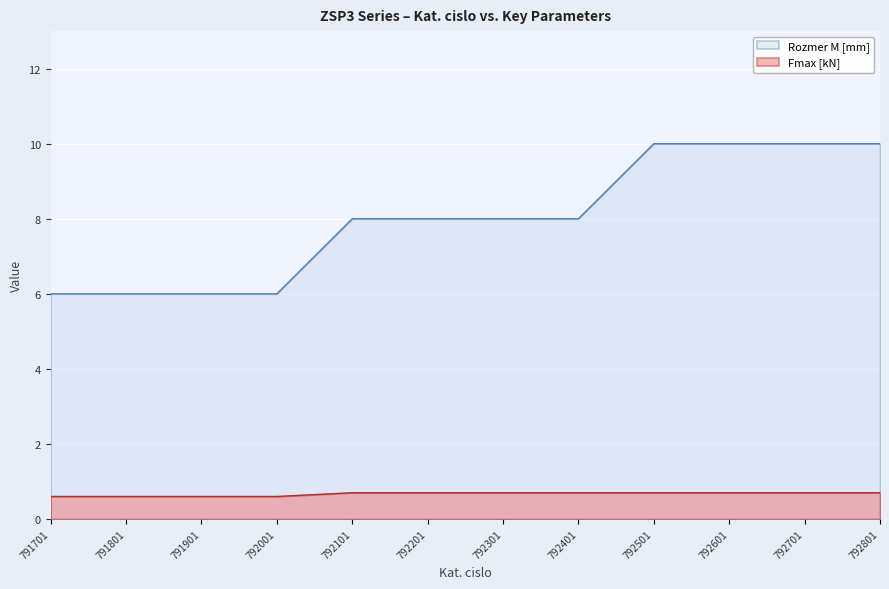

Is it true that Fmax [kN] equals 0.9 at 792301?

False